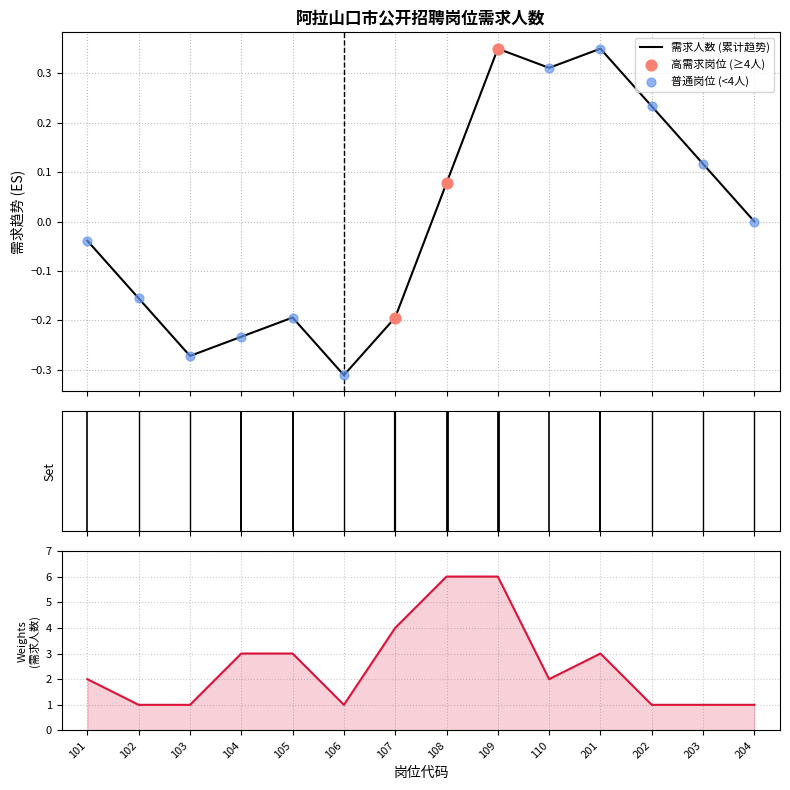

What is the change in value from 109 to 201?

-3